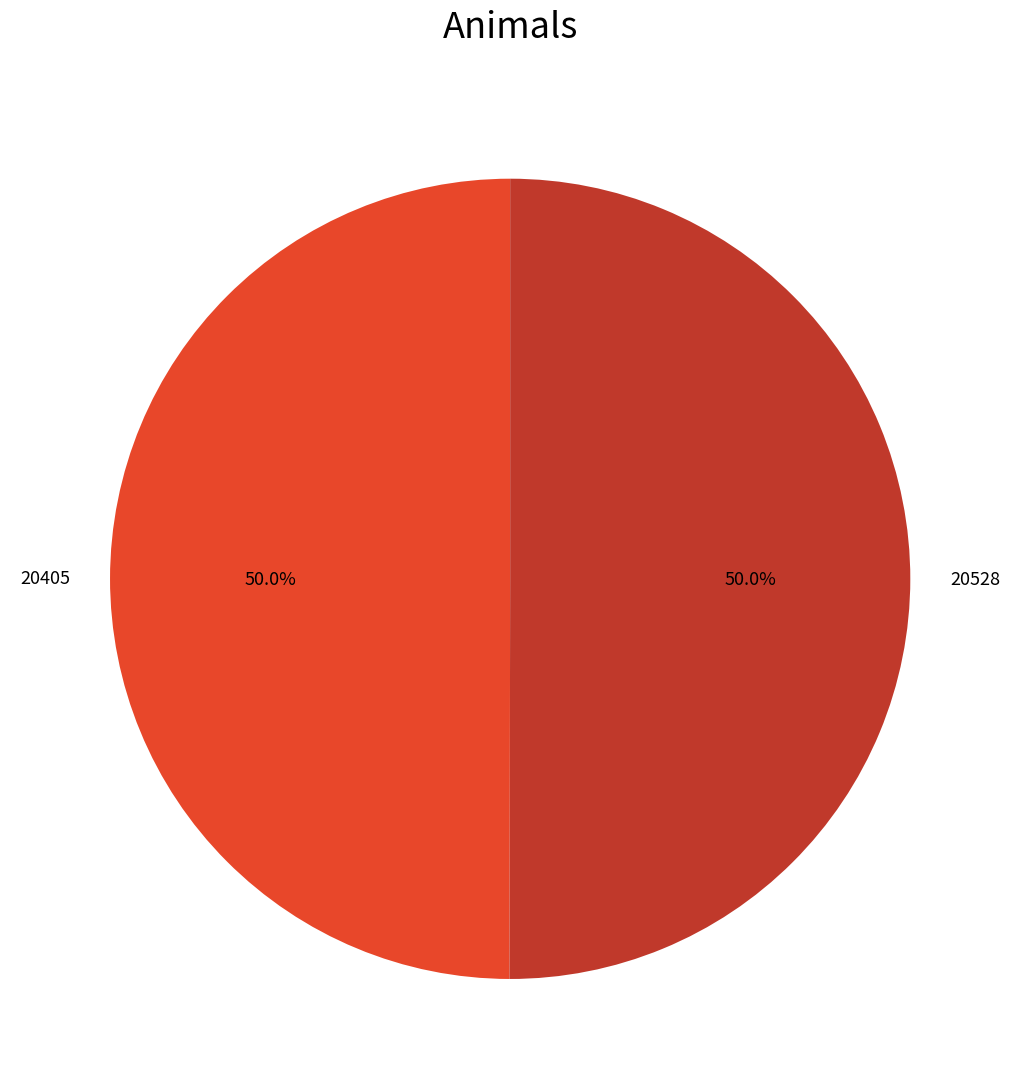

Combined, do 20528 and 20405 account for over 50%?

Yes